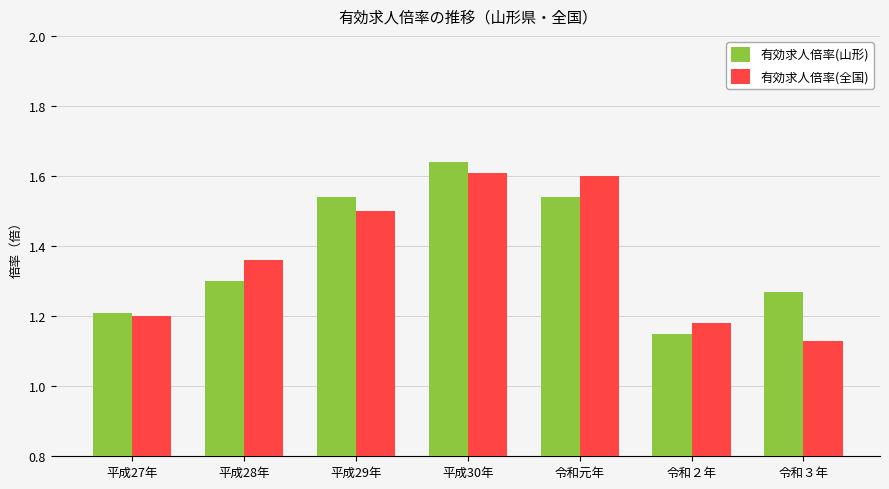

Is the value of 有効求人倍率(全国) at 平成27年 greater than the value of 有効求人倍率(山形) at 平成28年?

No